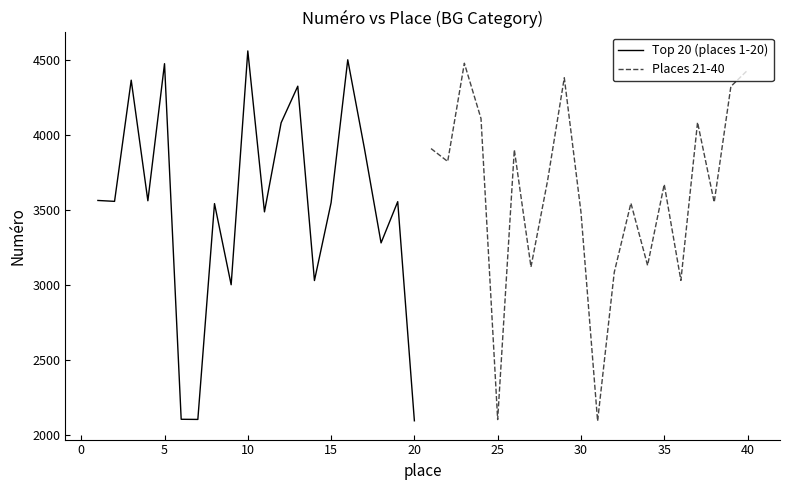

Reading right to left, list all the values displayed in this chart.

Top 20 (places 1-20): 2094	3555	3280	3910	4501	3548	3029	4325	4081	3487	4560	3001	3542	2103	2104	4475	3561	4365	3557	3563
Places 21-40: 4431	4323	3551	4084	3030	3670	3130	3545	3084	2092	3486	4381	3697	3120	3901	2102	4109	4478	3823	3909